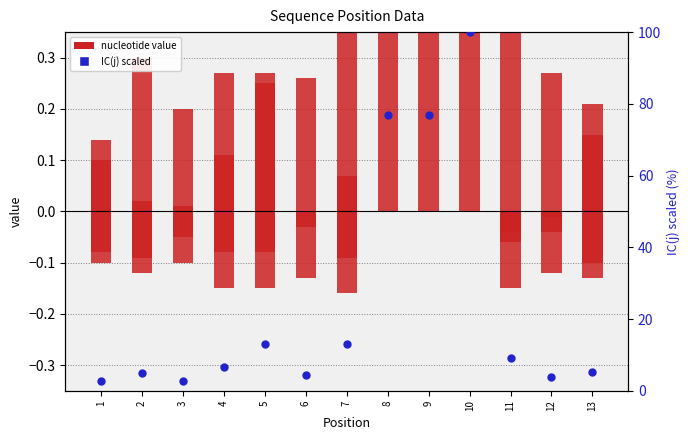

At which category is the sum across all series the highest?

10